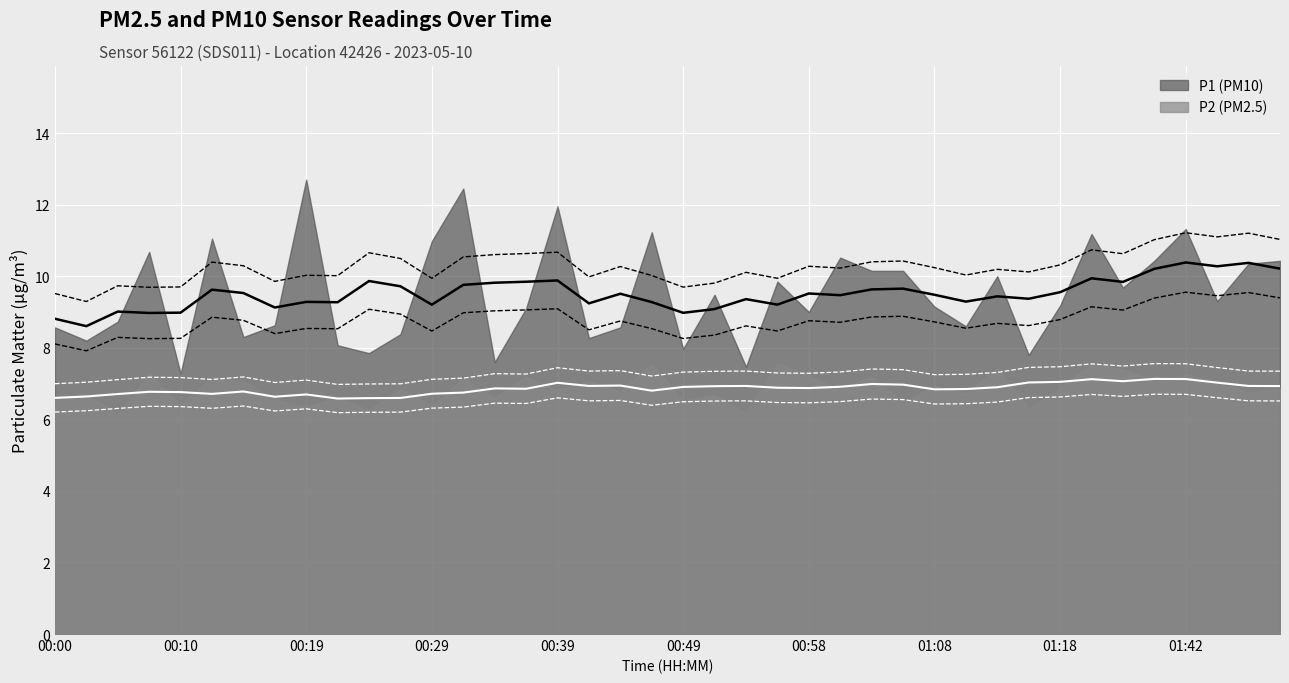

At how many categories does at least one series exceed 6?

40